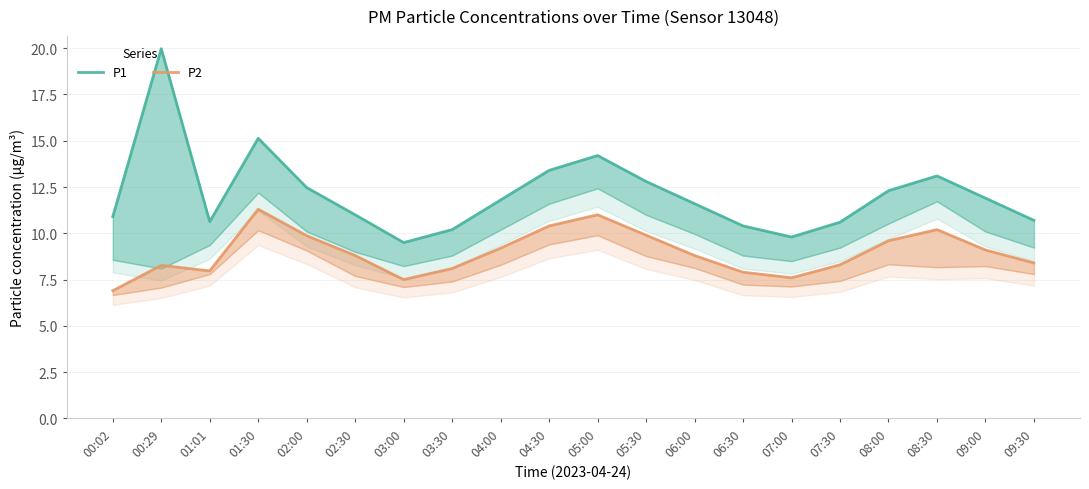

At which label is P1 closest to 14?

05:00